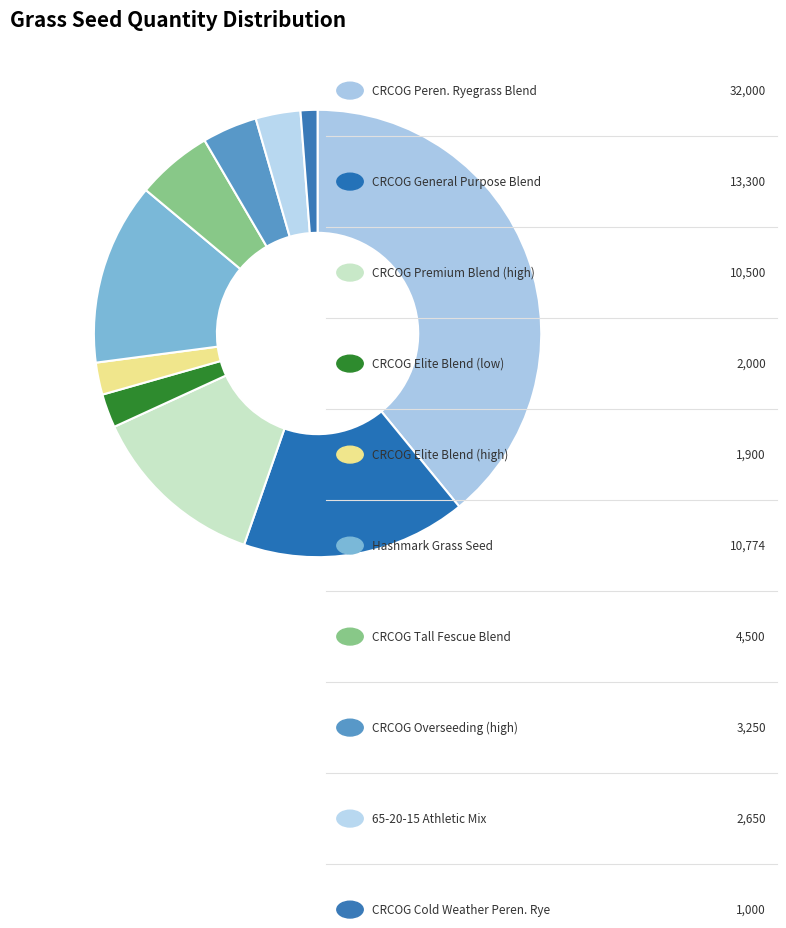

How many segments does this pie chart have?

10